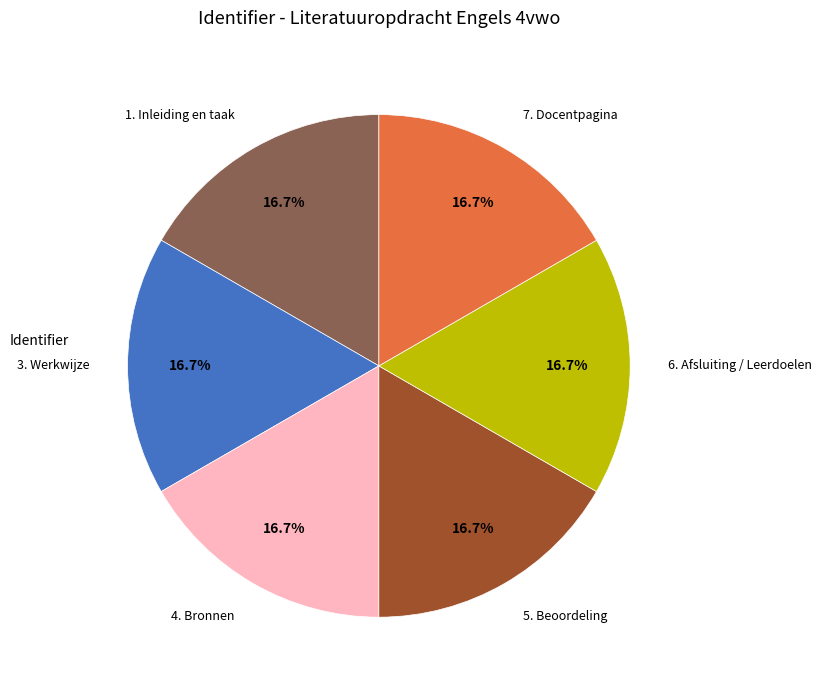

The 3. Werkwijze slice represents 8% of the pie. True or false?

False